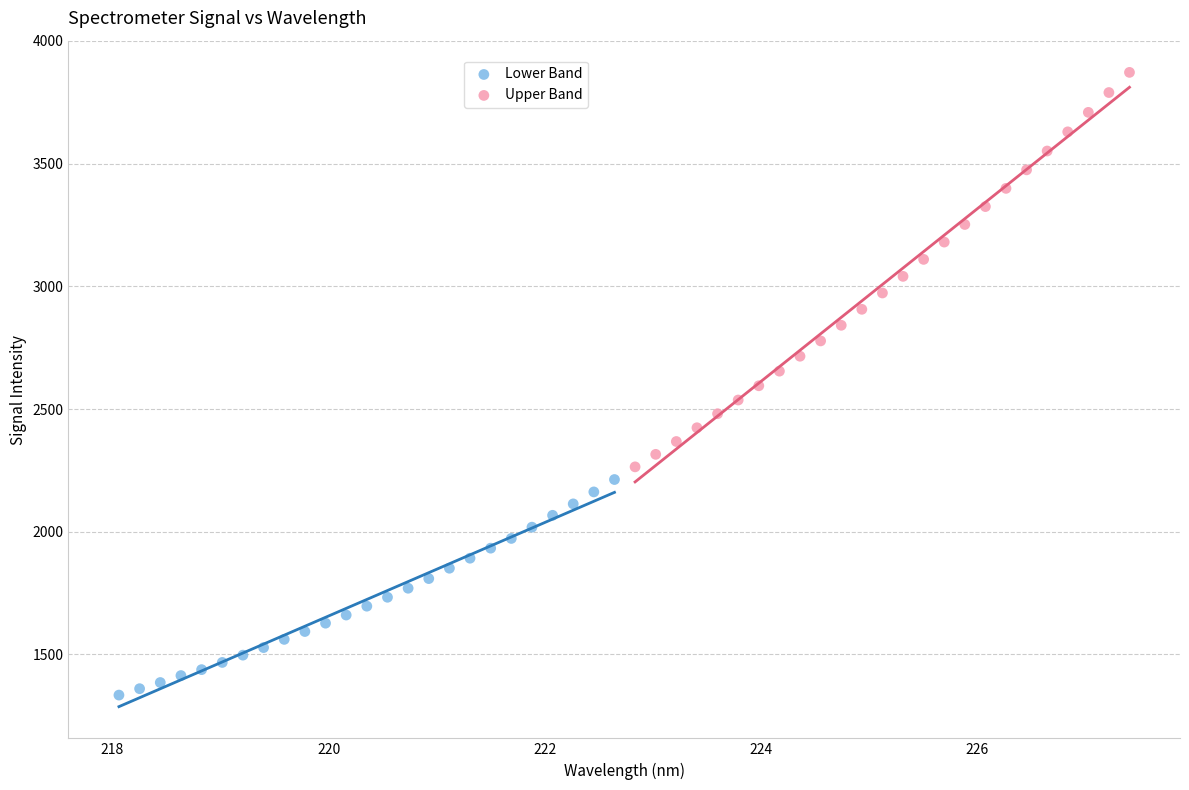

Which series reaches the minimum Y coordinate?

Lower Band